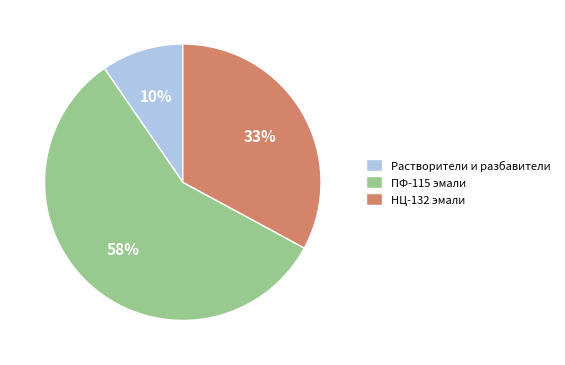

Do ПФ-115 эмали and Растворители и разбавители together represent more than half of the pie?

Yes